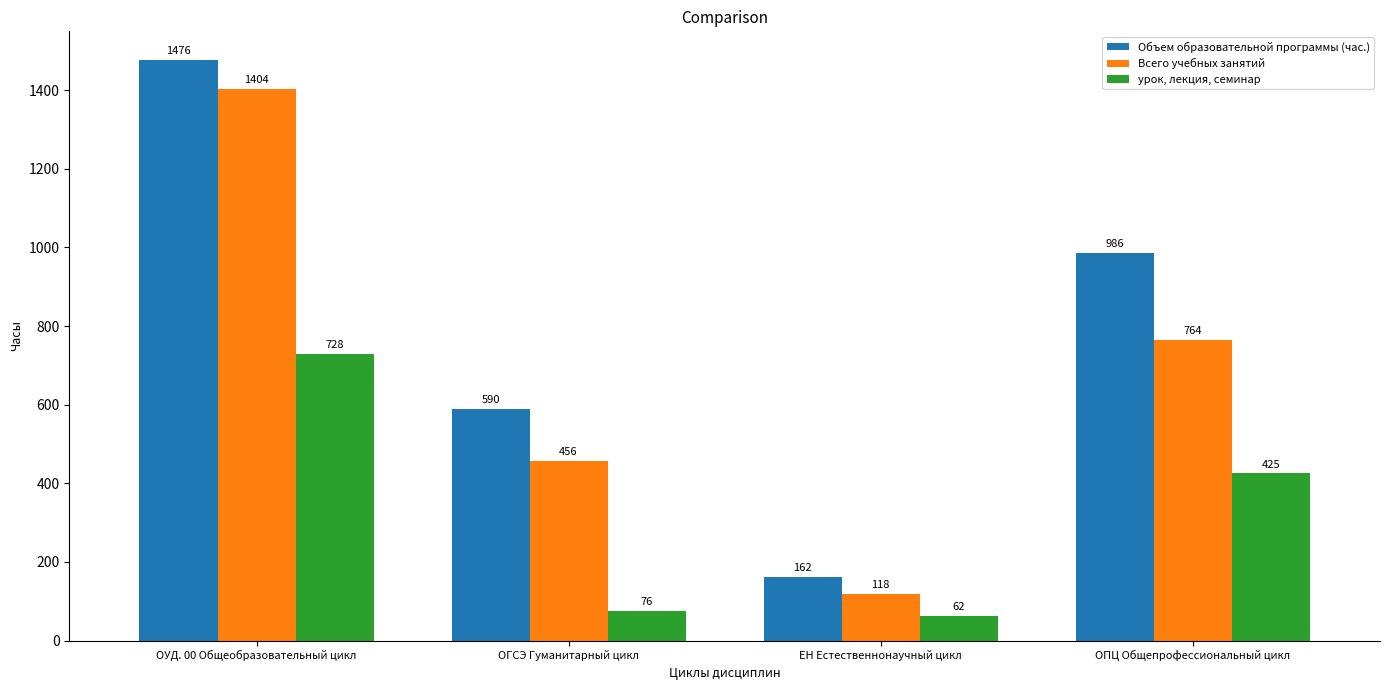

How many bars are there in total?

12